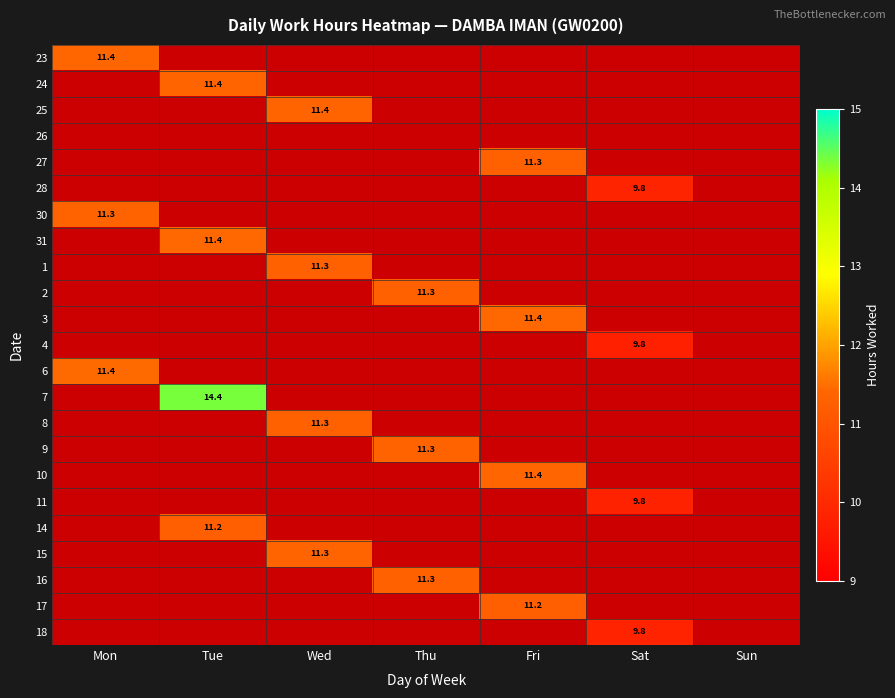

Is it true that 18 equals 9.8 at Sat?

True